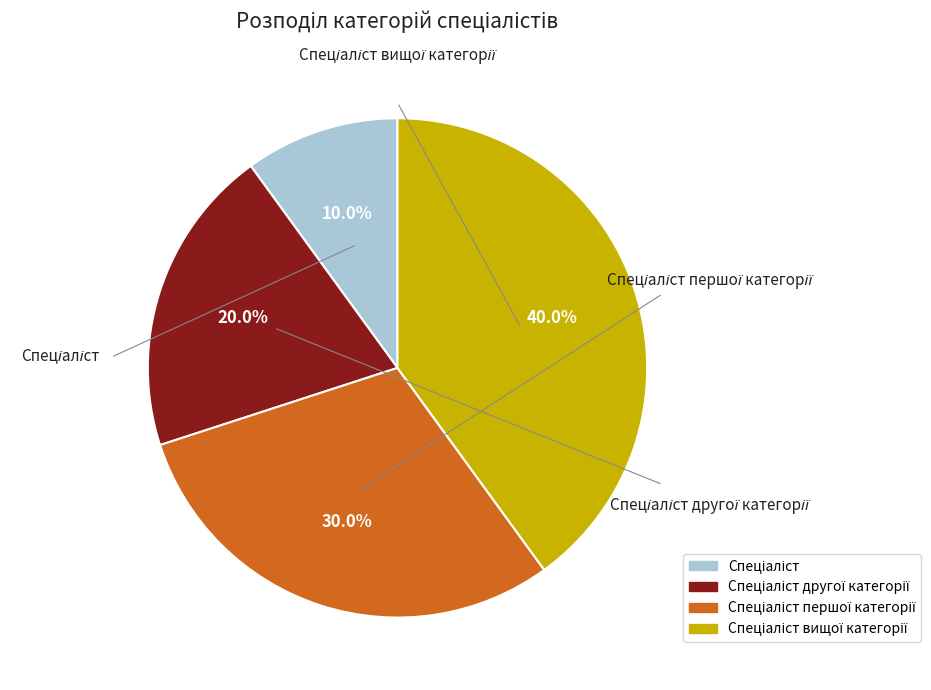

How many segments does this pie chart have?

4